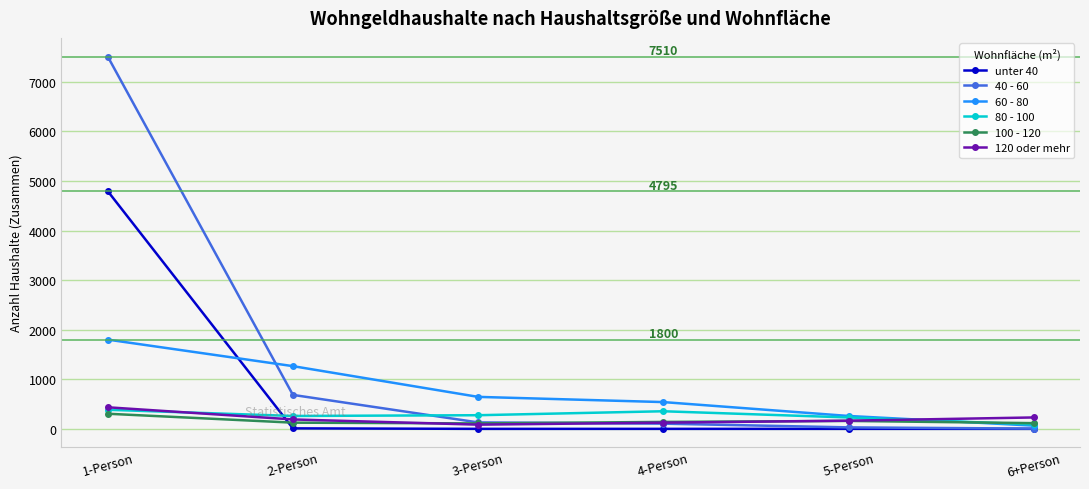

True or false: 80 - 100 has a value of 90 at 6+Person.

True